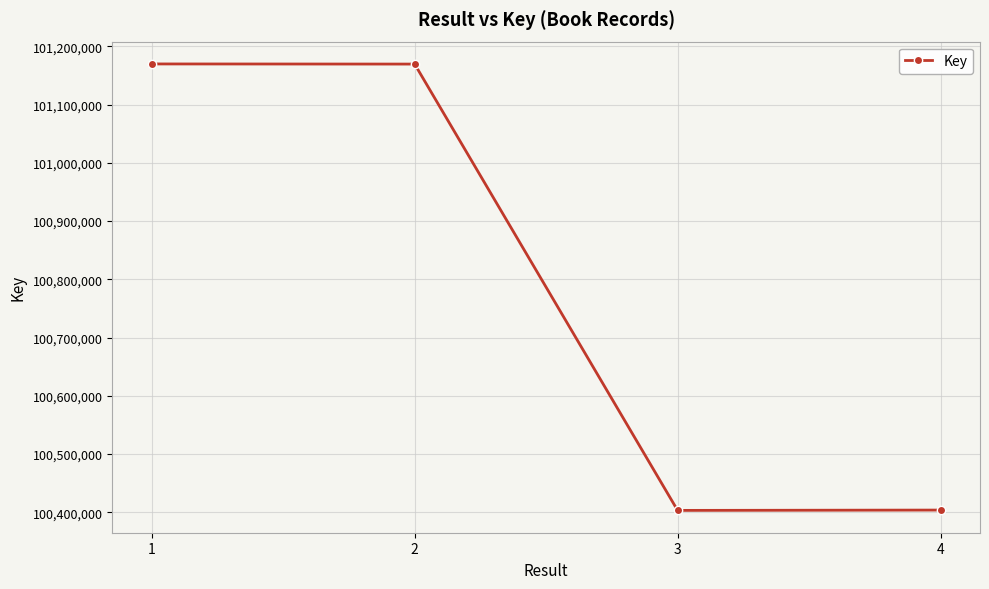

What is the change in value from 2 to 3?

-766453